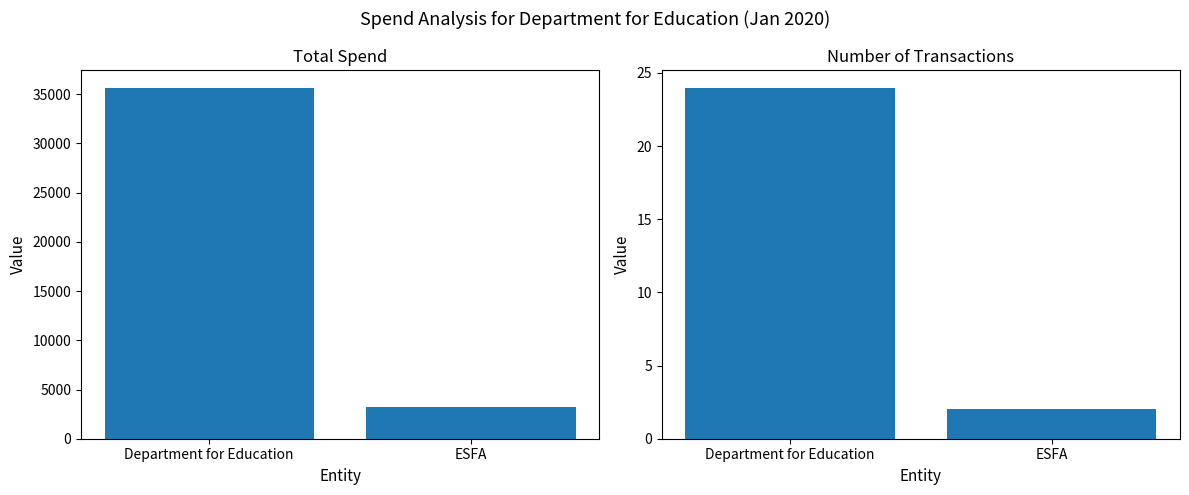

Count the Transaction Count values in the range 2 to 24.

2